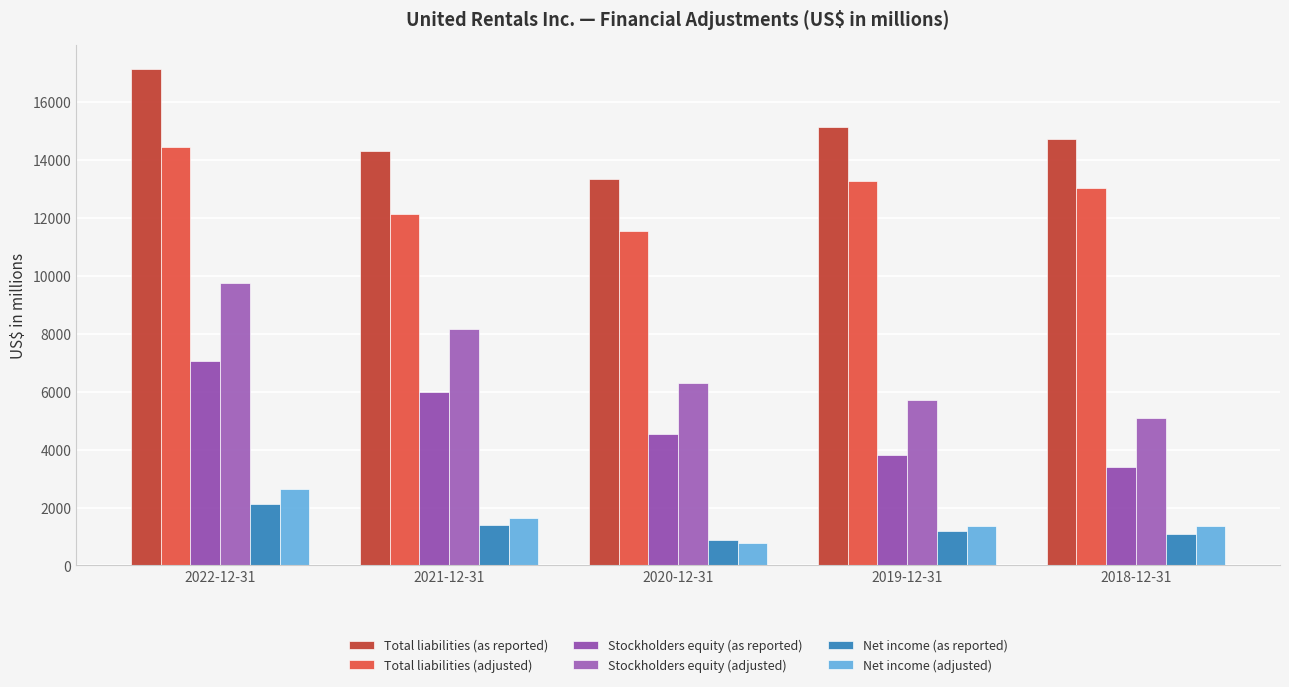

Rank the series at 2020-12-31 from lowest to highest value.

Net income (adjusted), Net income (as reported), Stockholders equity (as reported), Stockholders equity (adjusted), Total liabilities (adjusted), Total liabilities (as reported)